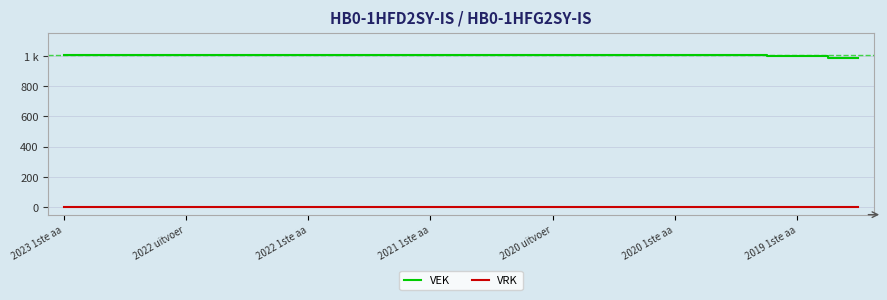

What is the value of the VEK point at the 17th from the left?

1008